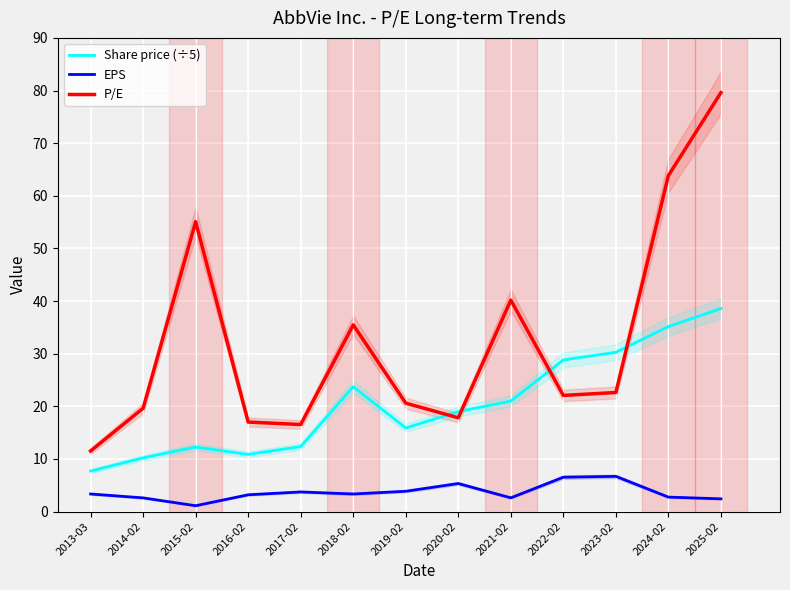

At 2016-02, list the series in order from largest to smallest.

P/E, Share price (÷5), EPS